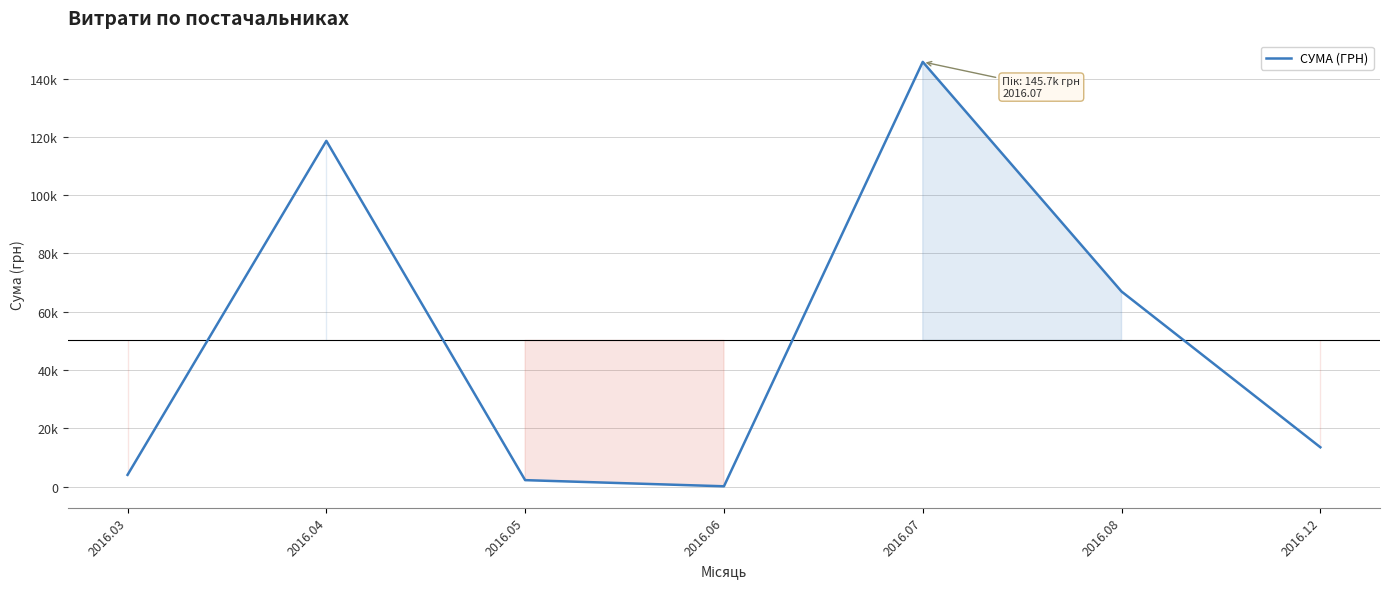

What is the difference between the maximum and minimum values?

145518.9